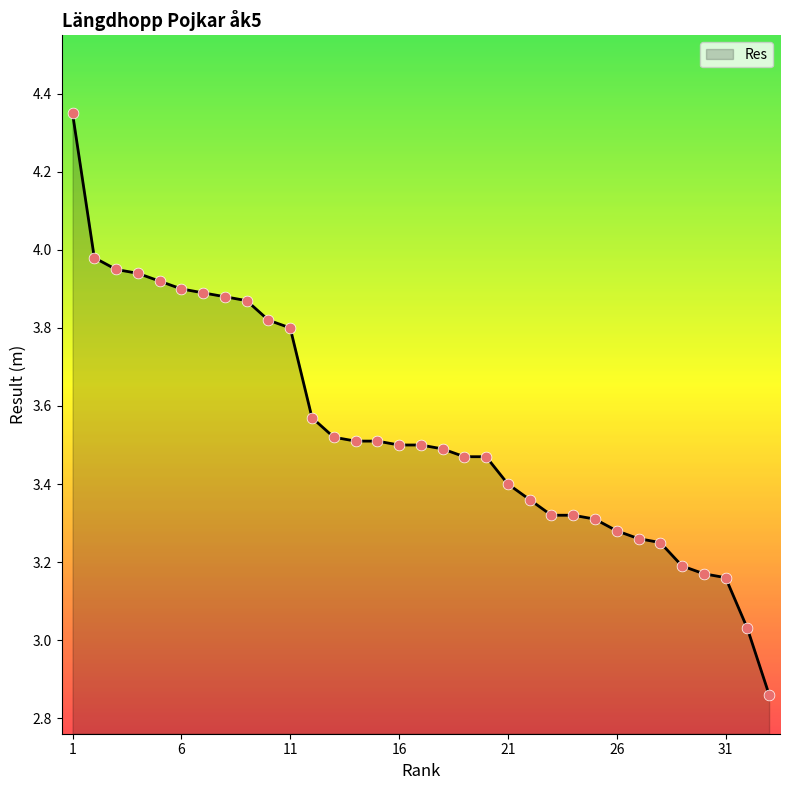

What is the difference between the maximum and minimum values?

1.5